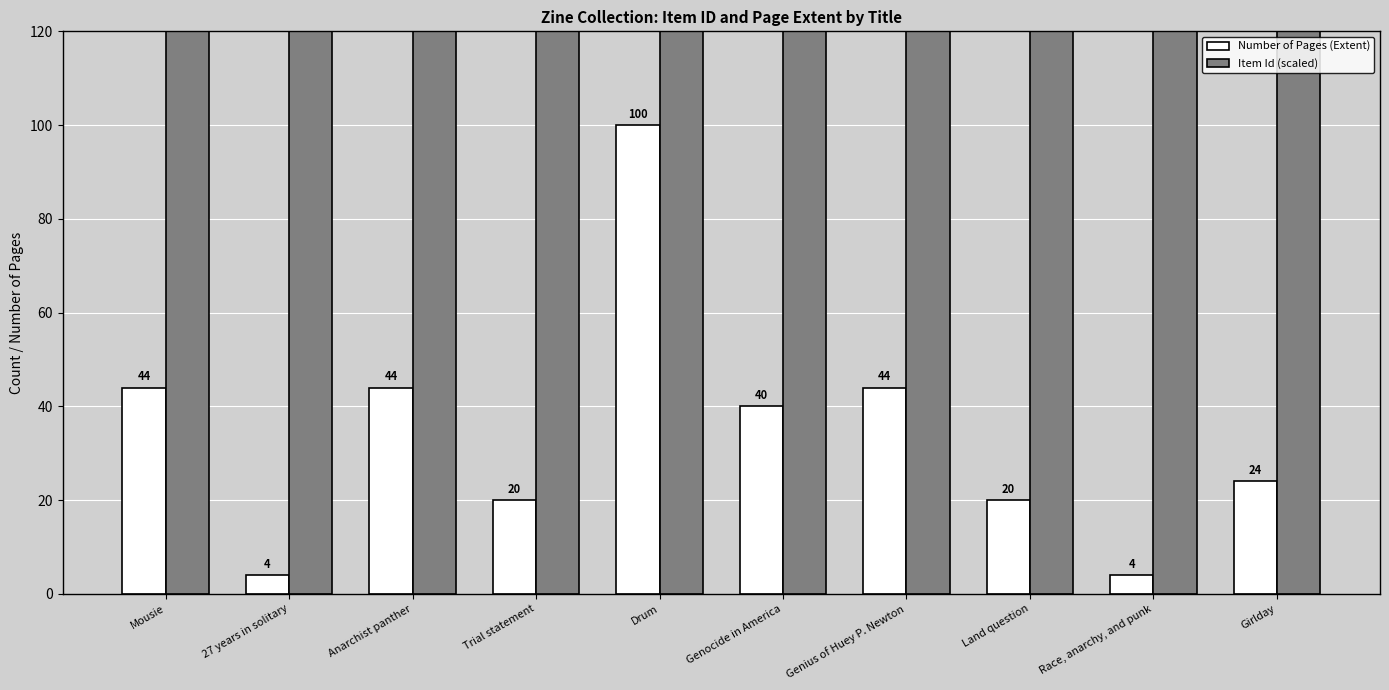

Is it true that Number of Pages (Extent) equals 57.7 at Mousie?

False